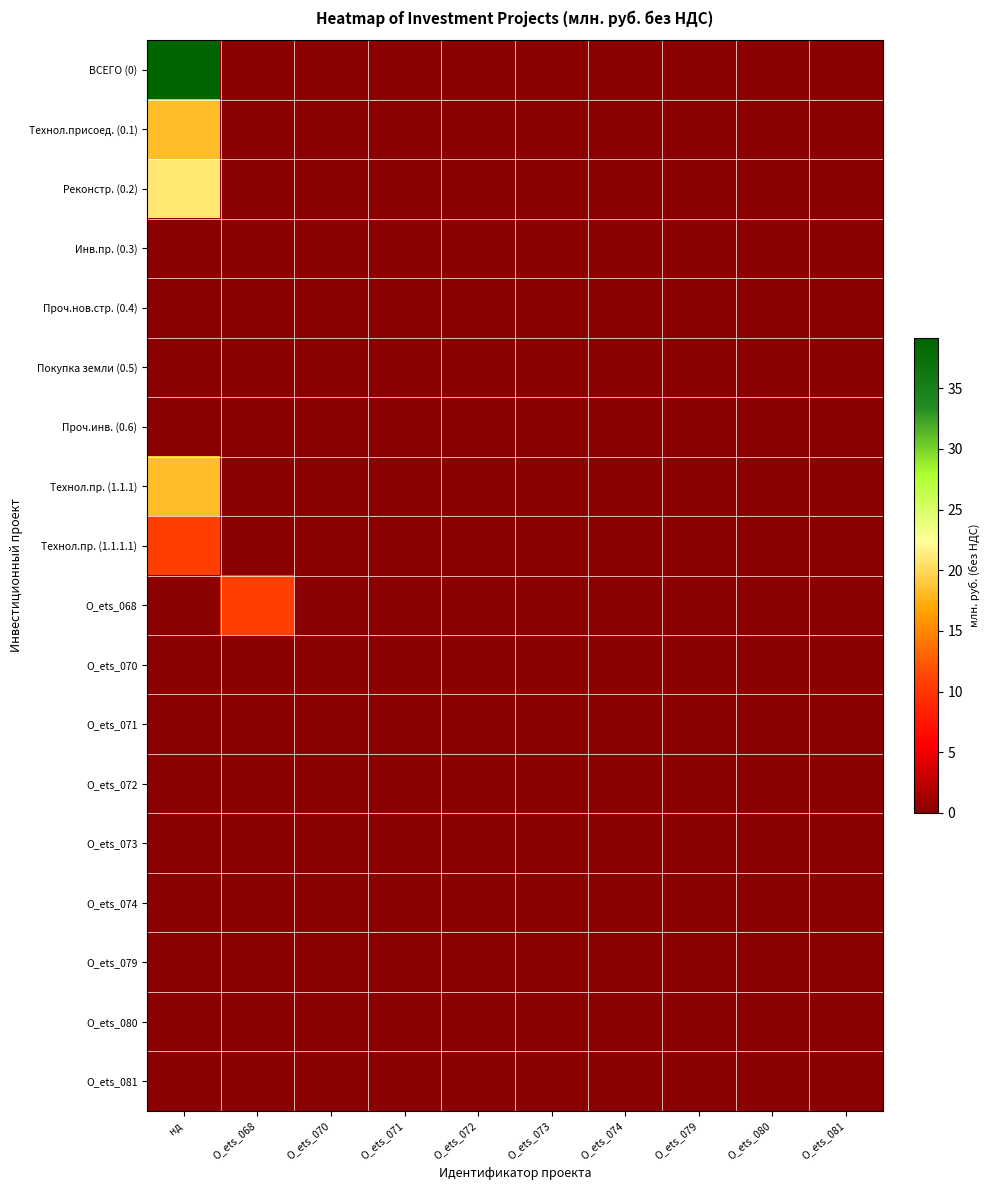

At which category is the sum across all series the highest?

нд